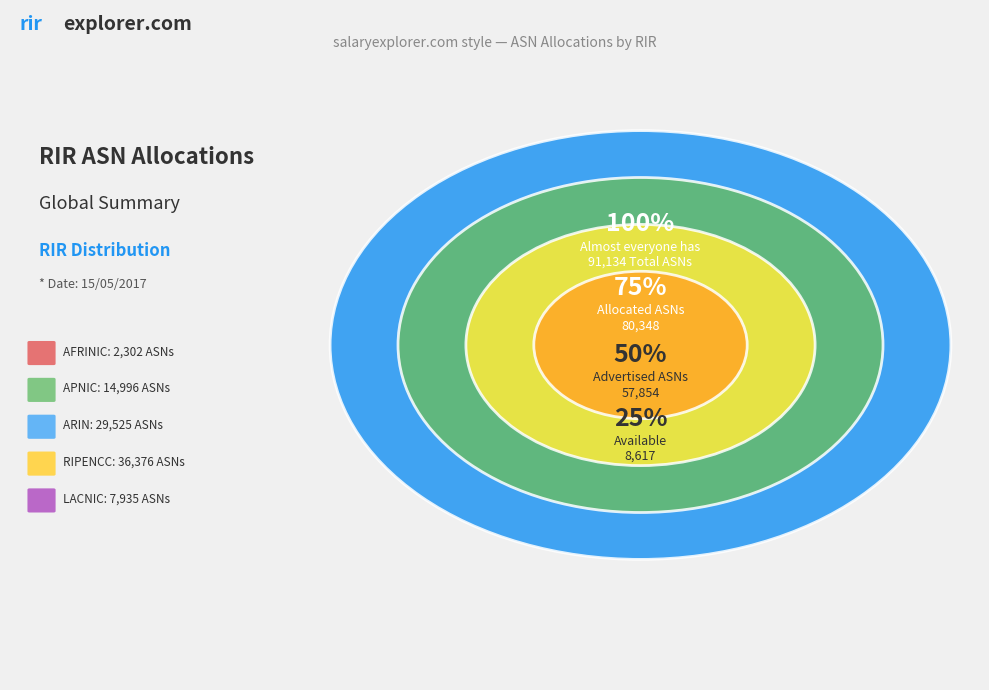

Does lacnic represent more than half of the total?

No